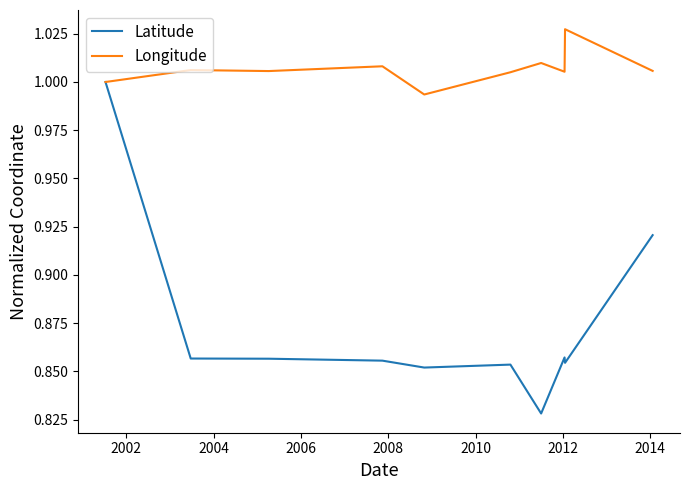

Count the number of data series in this chart.

2